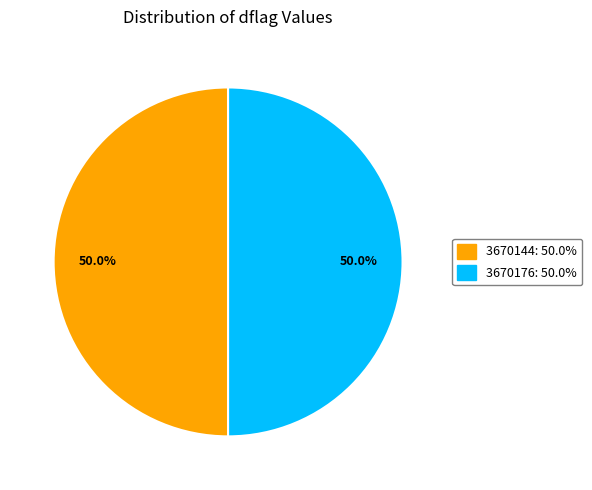

Count the number of slices in the pie.

2